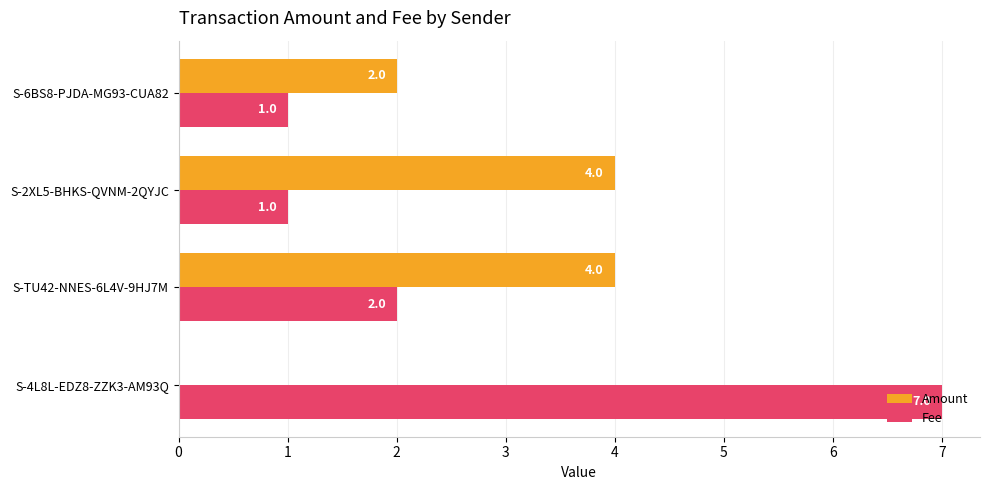

Count the Fee values in the range 1 to 7.

4